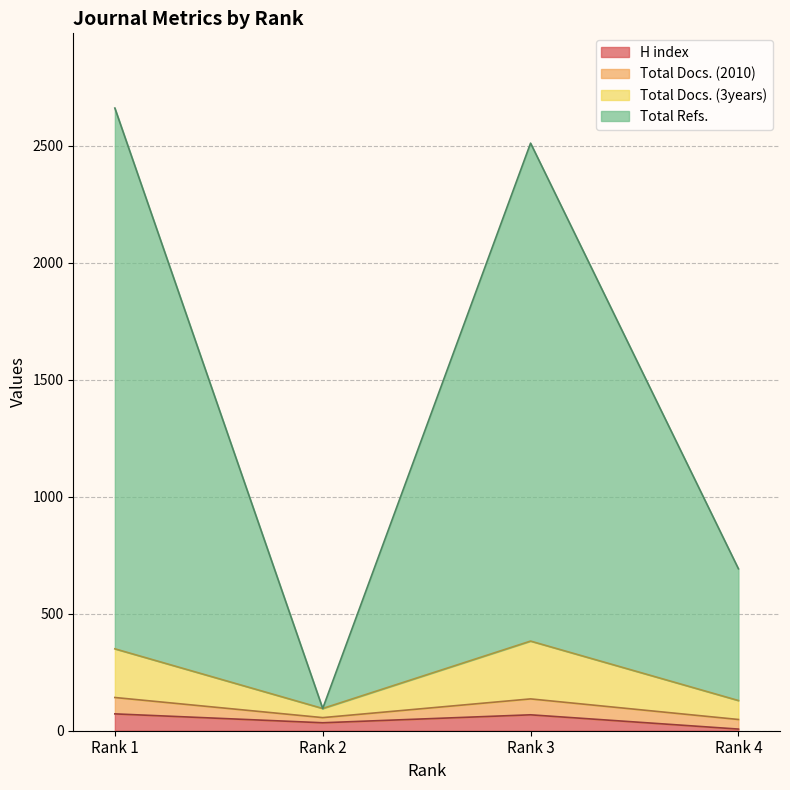

Does the chart display data point markers on the line(s)?

No